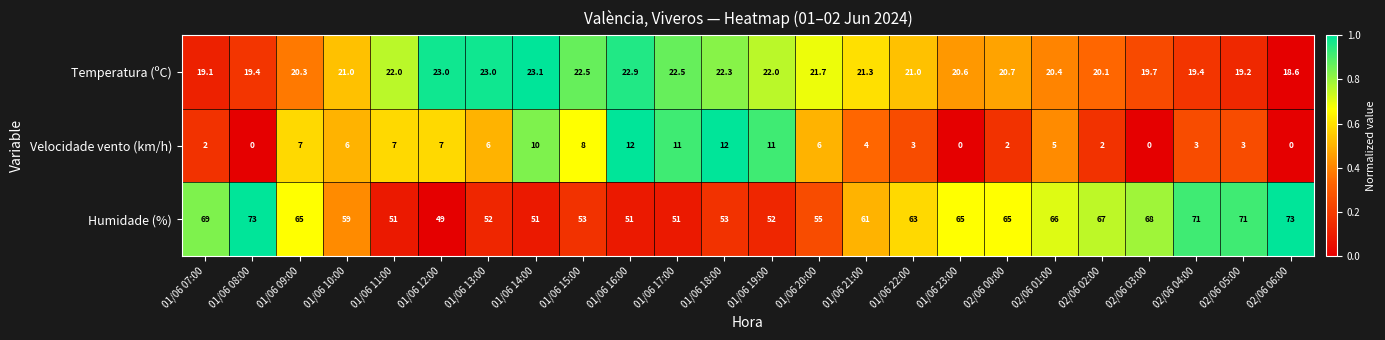

How many categories are shown in the chart?

24